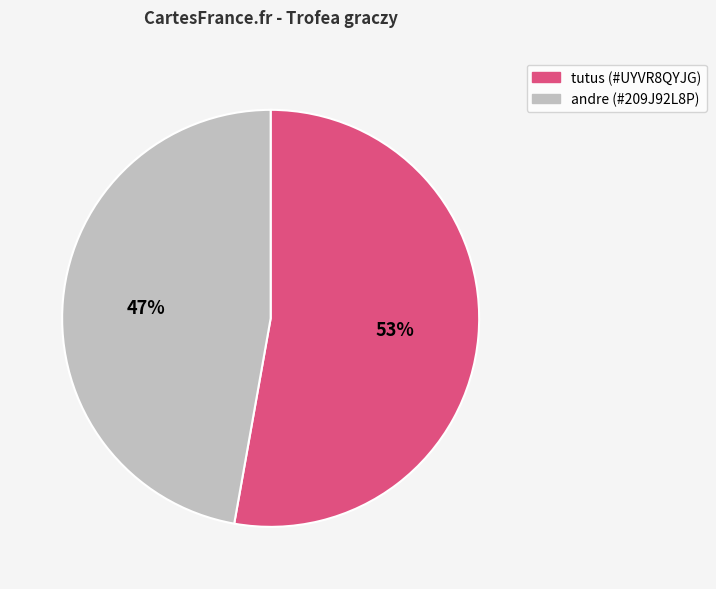

To the nearest percent, what is the average slice percentage?

50%